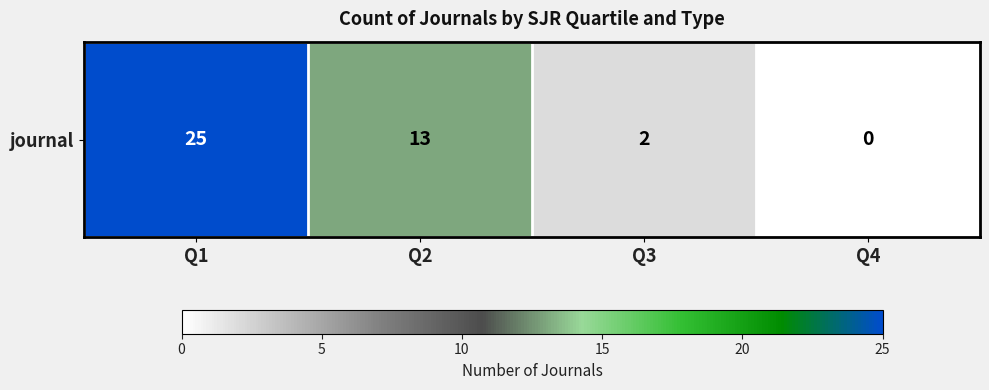

What is the sum of the values at Q1 and Q4?

25